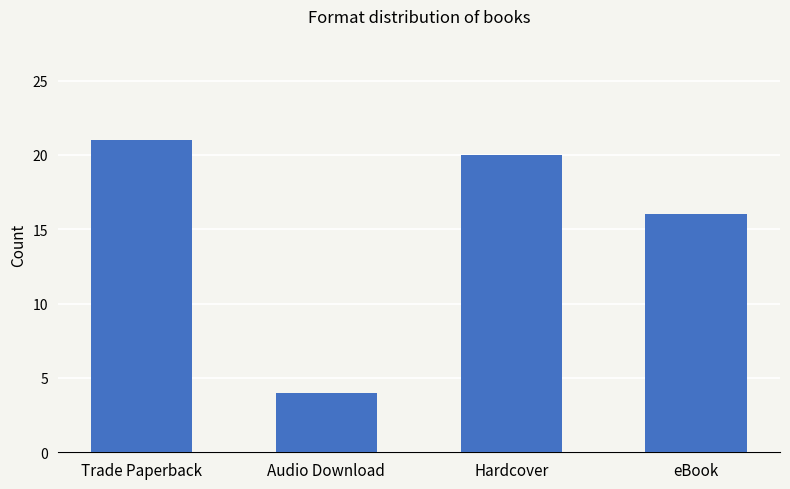

What is the sum of the values at eBook and Hardcover?

36